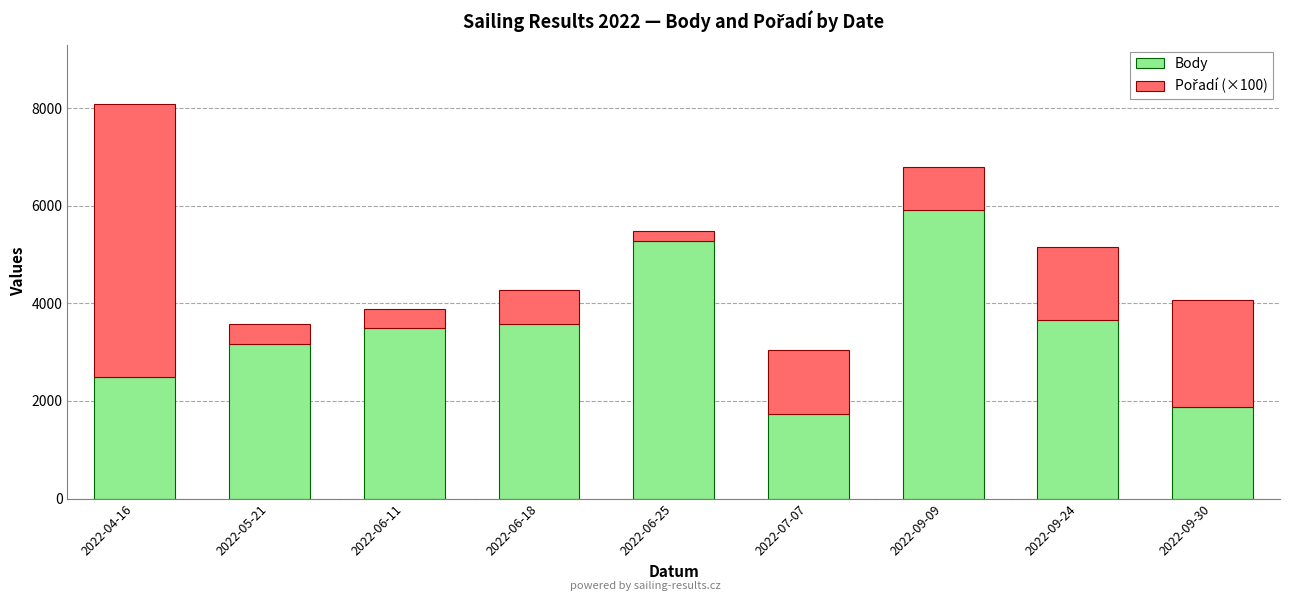

What is the maximum value for Body?

5903